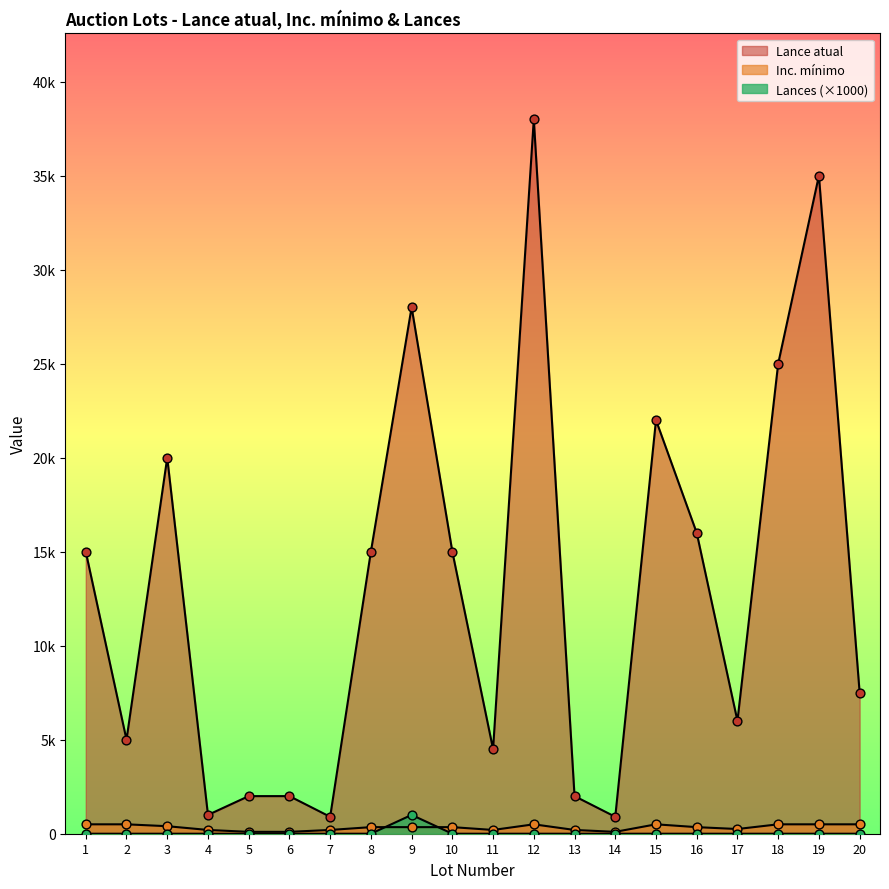

Is the value of Lance atual at 13 greater than the value of Inc. mínimo at 9?

Yes